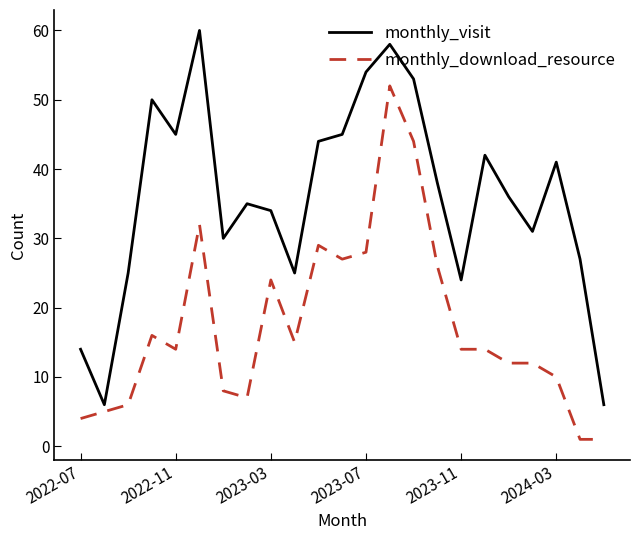

Which series has the widest spread of values?

monthly_visit